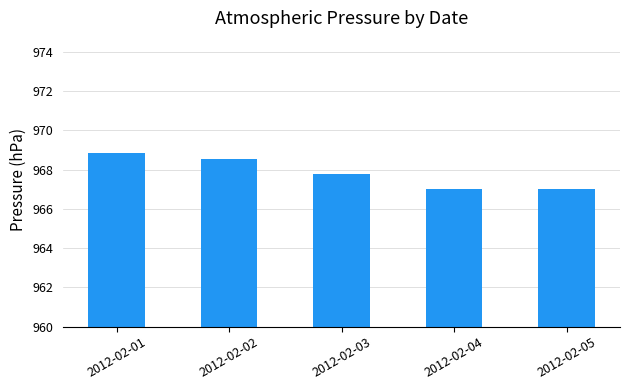

Between 2012-02-01 and 2012-02-02, which is larger?

2012-02-01